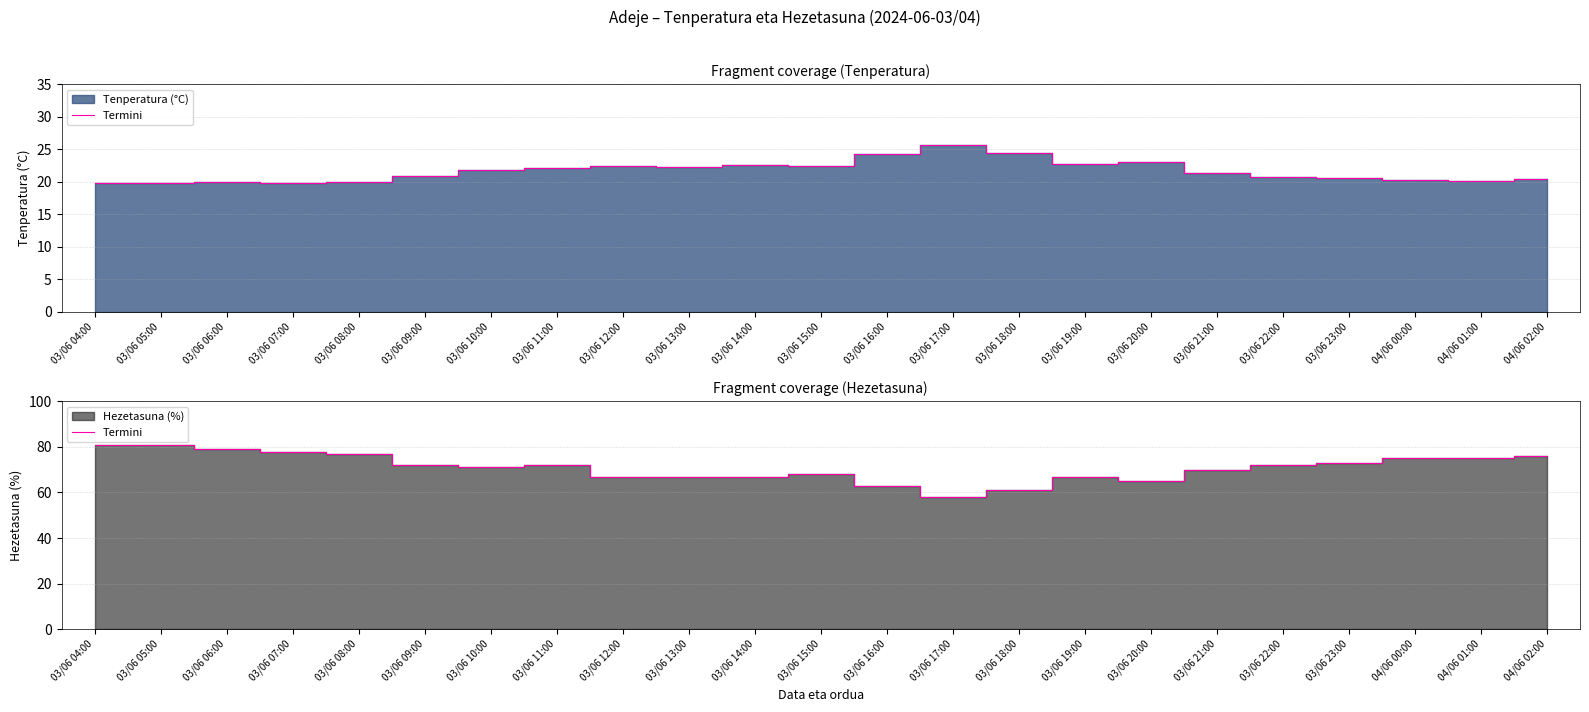

The chart shows a value of 67 at 03/06 14:00. True or false?

True